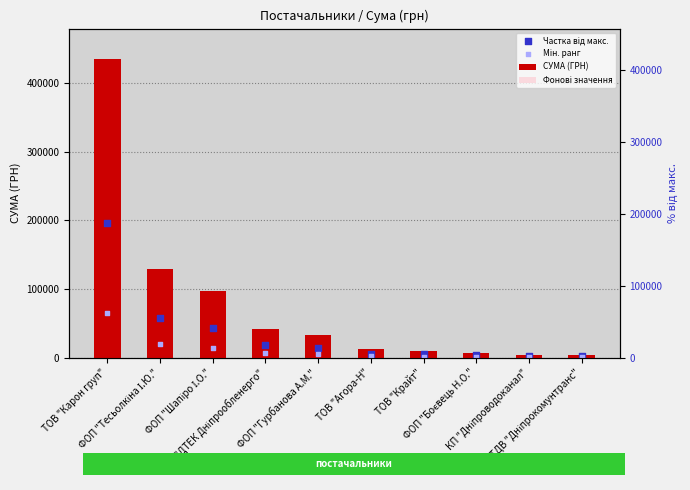

Which series reaches the maximum Y coordinate?

СУМА (ГРН)